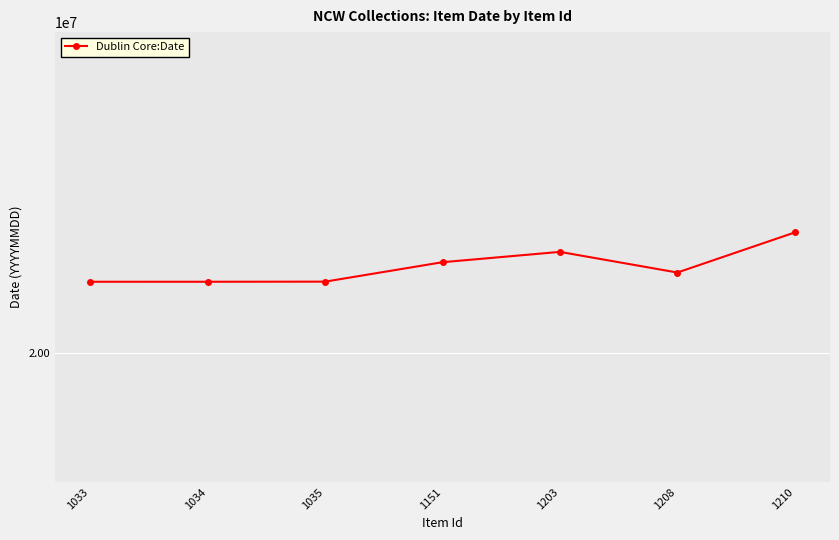

Is this an area chart (filled region under the line)?

No